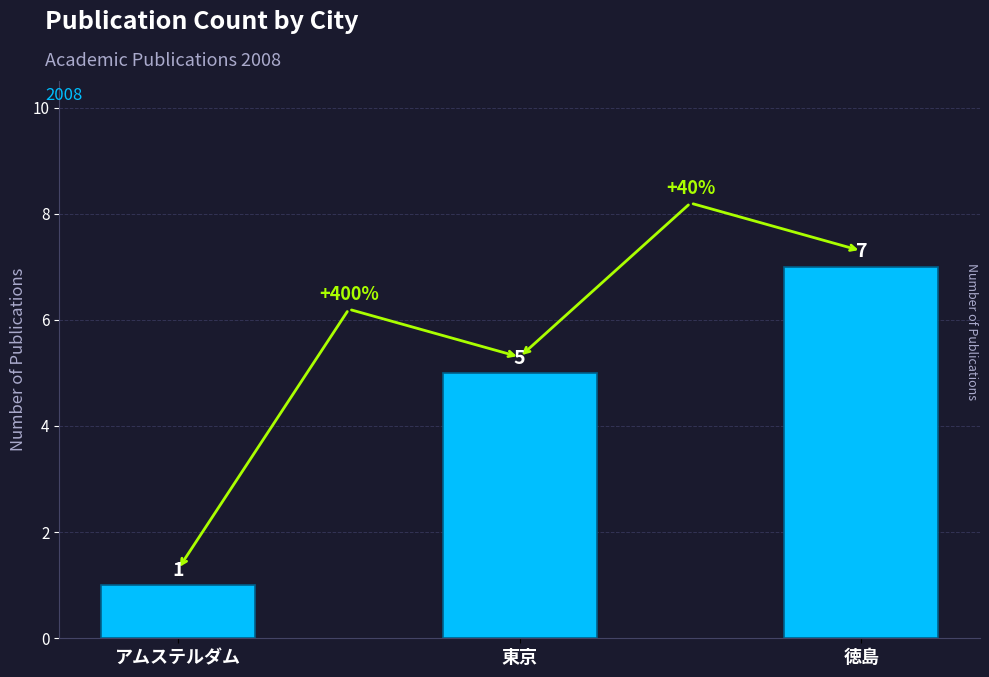

Count the number of categories in the chart.

3